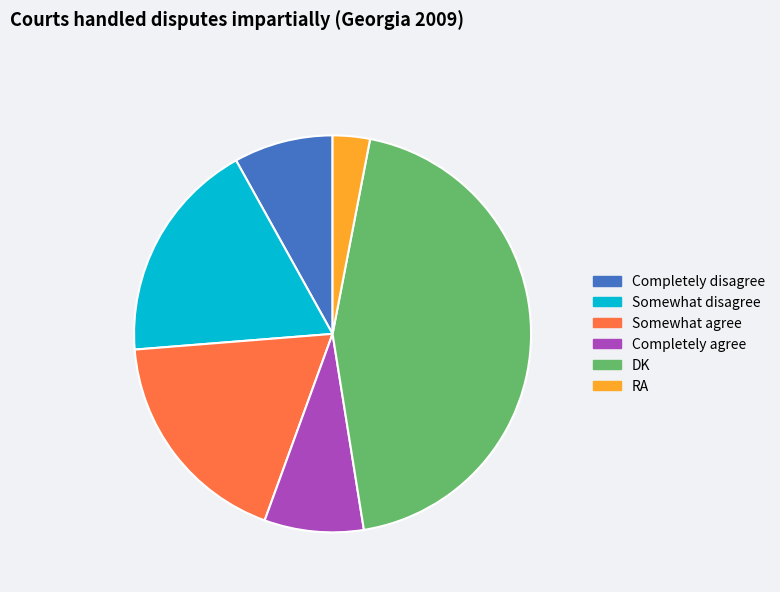

Approximately how many times larger is the value at Somewhat agree compared to Completely agree?

2.2